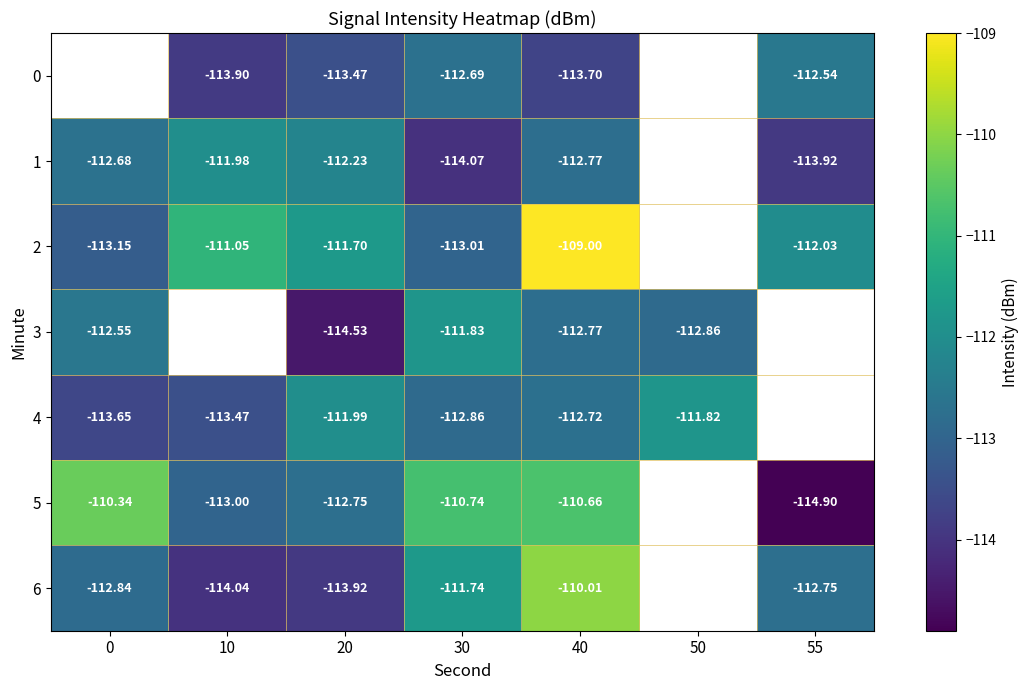

How many categories are shown in the chart?

7